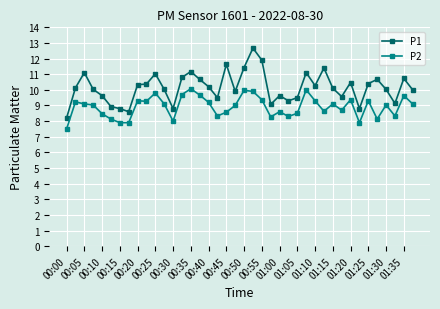

True or false: P2 has more than 1 interior local peaks.

True